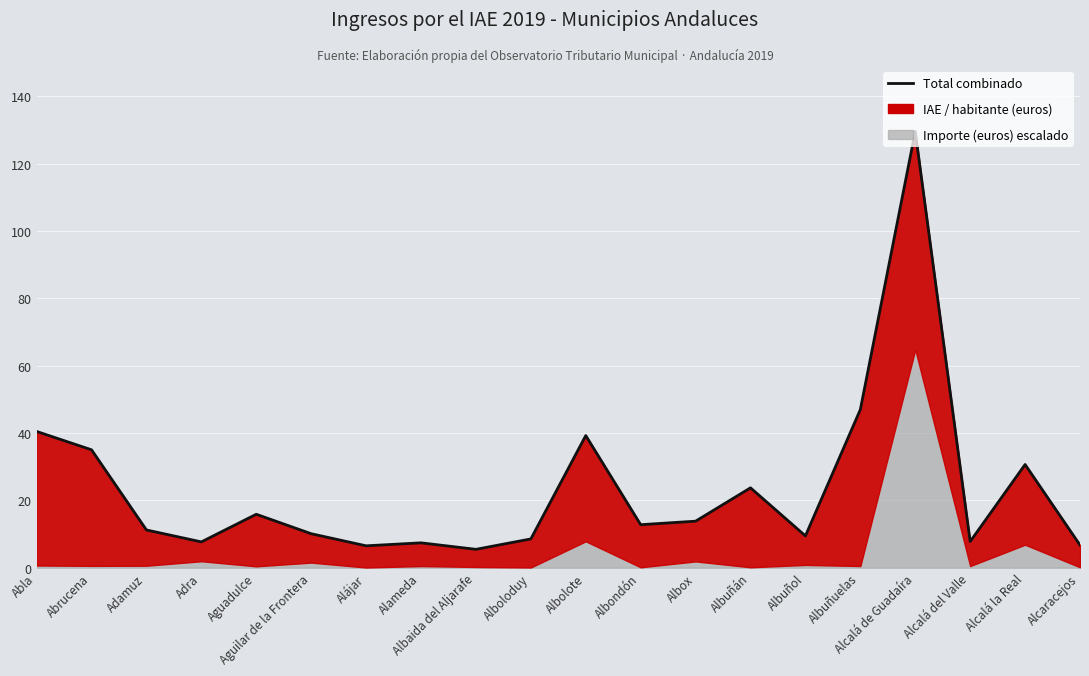

How many values are below 12?

10